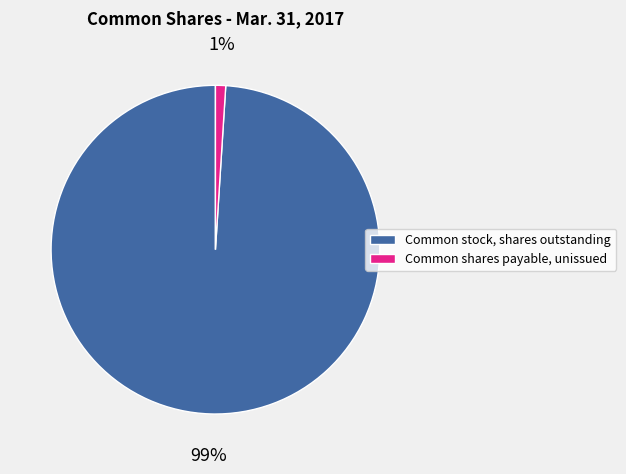

Which category accounts for the majority?

Common stock, shares outstanding